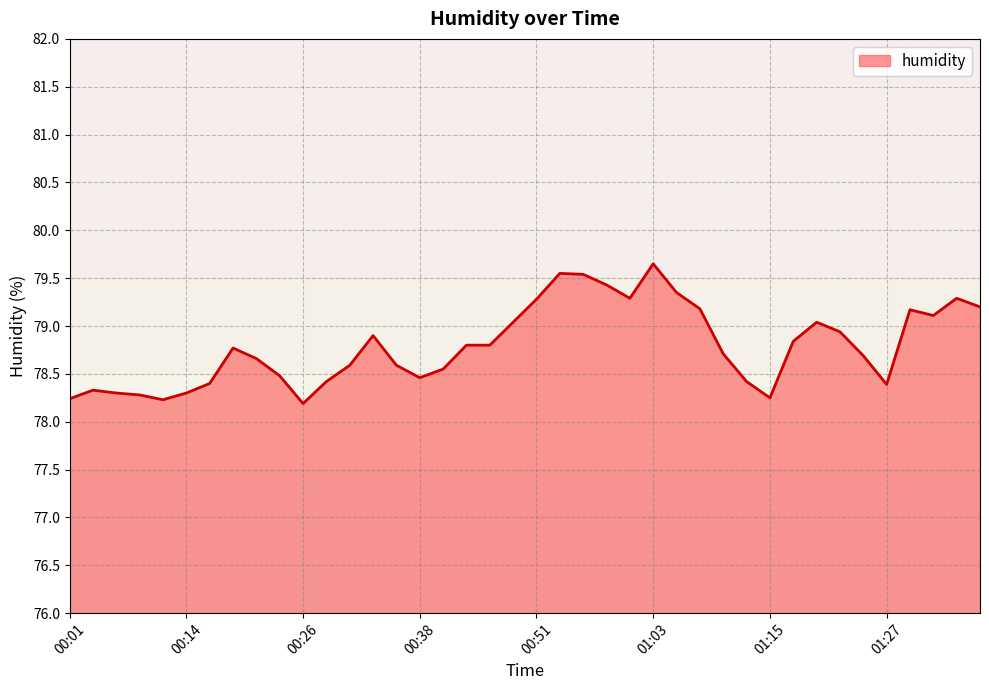

What is the smallest value displayed?

78.2